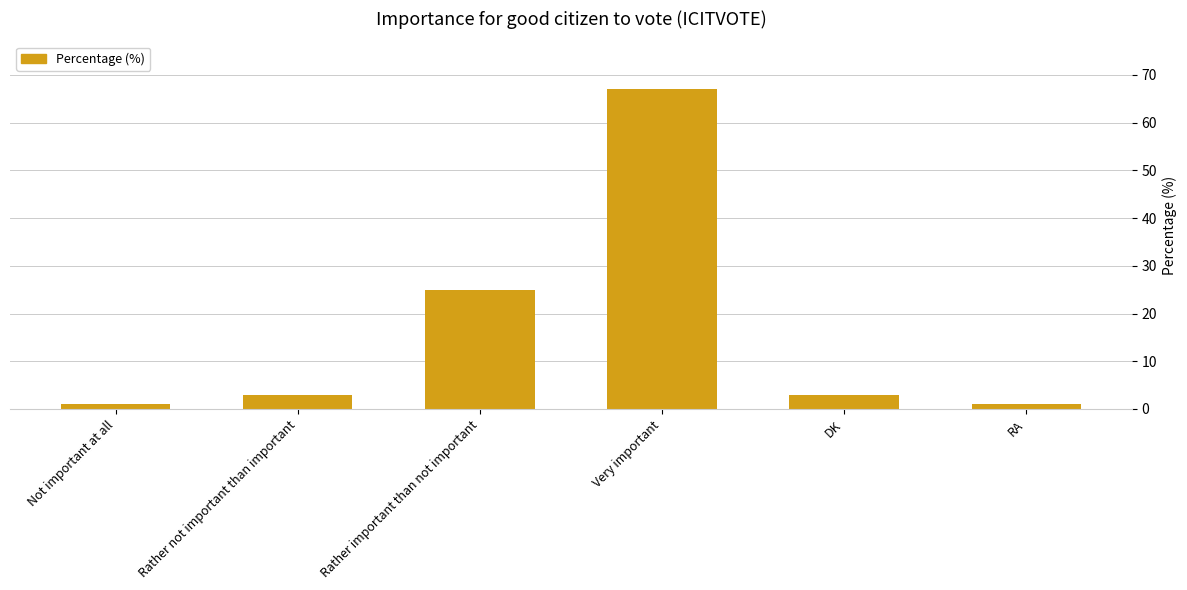

What is the label of the 3rd bar from the right?

Very important